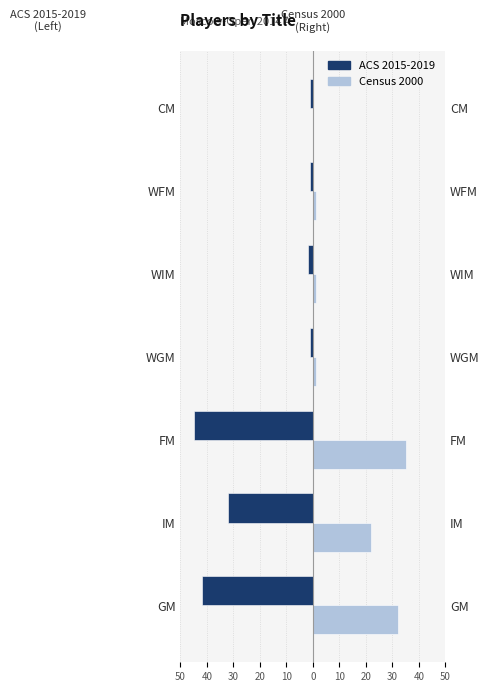

Rank the series at WGM from lowest to highest value.

ACS 2015-2019, Census 2000